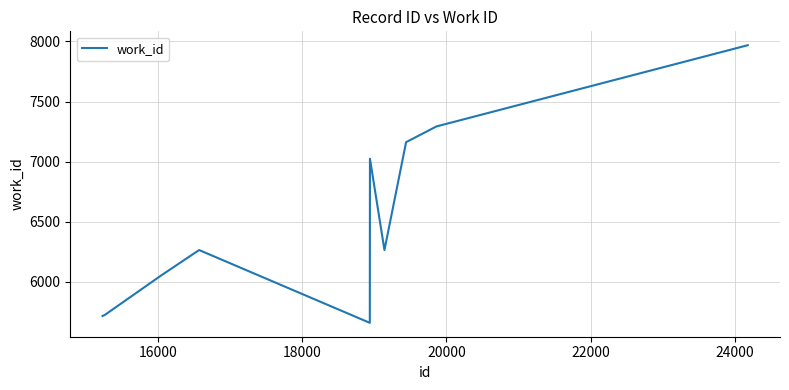

What is the minimum value shown in the chart?

5658